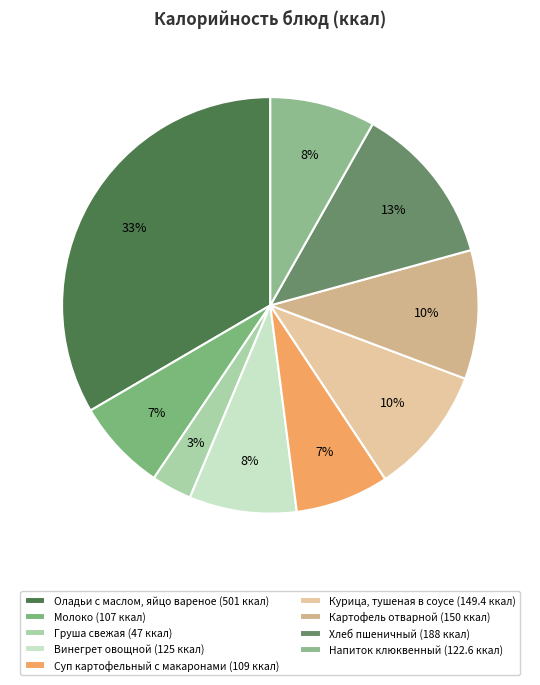

How many slices are in this pie chart?

9